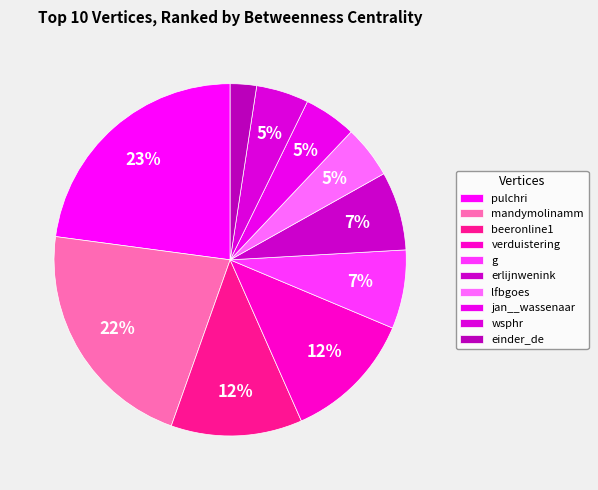

The wsphr slice represents 5% of the pie. True or false?

True